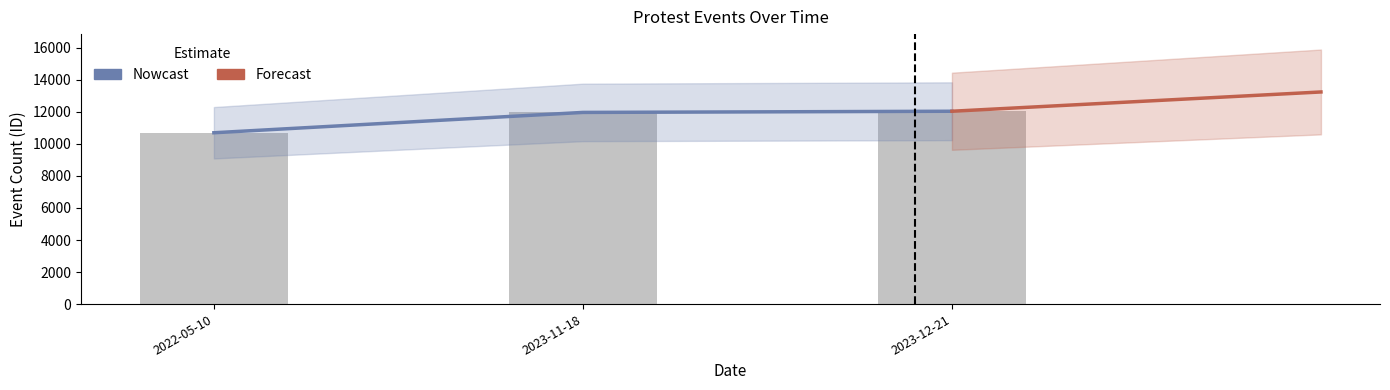

Are the bars grouped side by side (vs. stacked)?

Yes